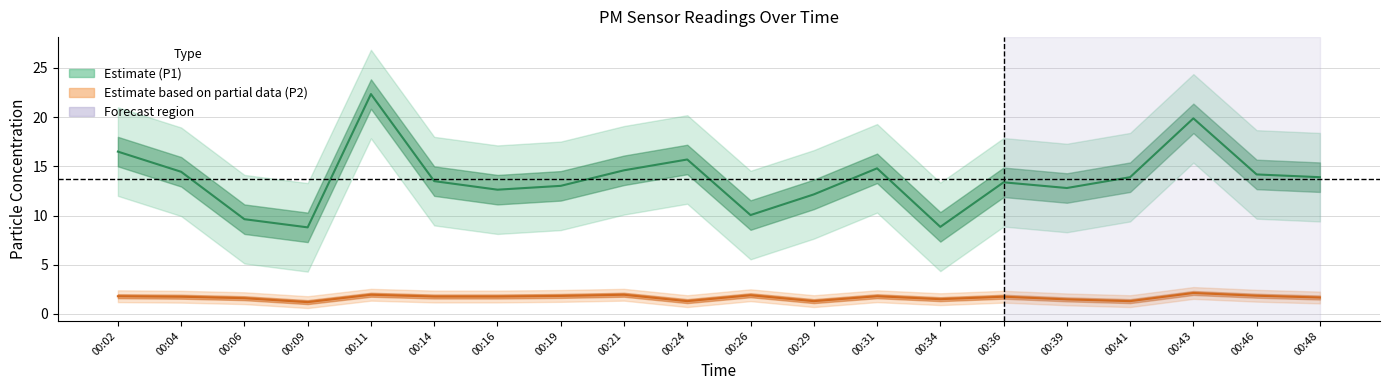

Reading left to right, transcribe all the data shown in this chart.

P1 center: 16.5	14.4	9.6	8.8	22.4	13.5	12.6	13.0	14.6	15.7	10.1	12.2	14.8	8.8	13.4	12.8	13.9	19.9	14.2	13.9
P2 center: 1.8	1.8	1.6	1.2	1.9	1.8	1.8	1.8	1.9	1.3	1.9	1.3	1.8	1.5	1.8	1.5	1.3	2.1	1.9	1.7